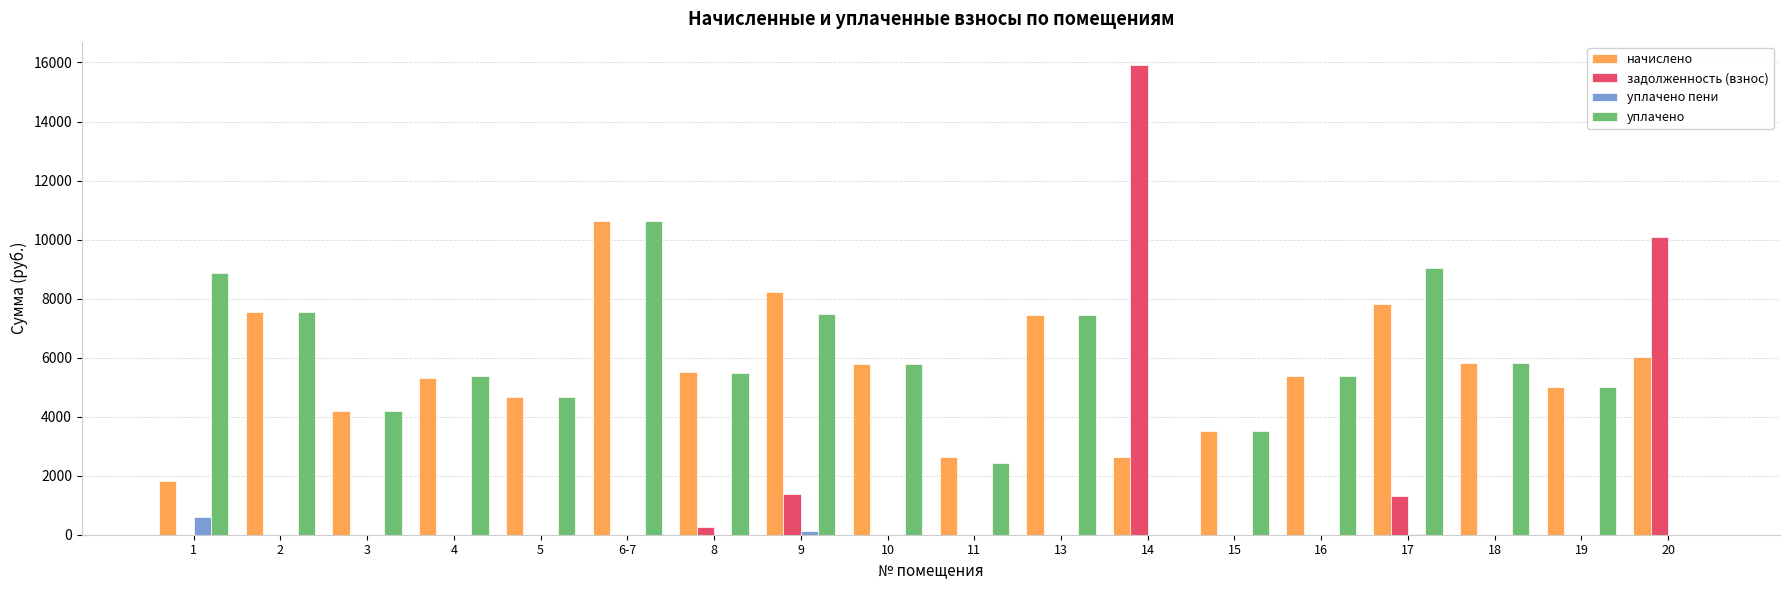

At which category is the sum across all series the highest?

6-7